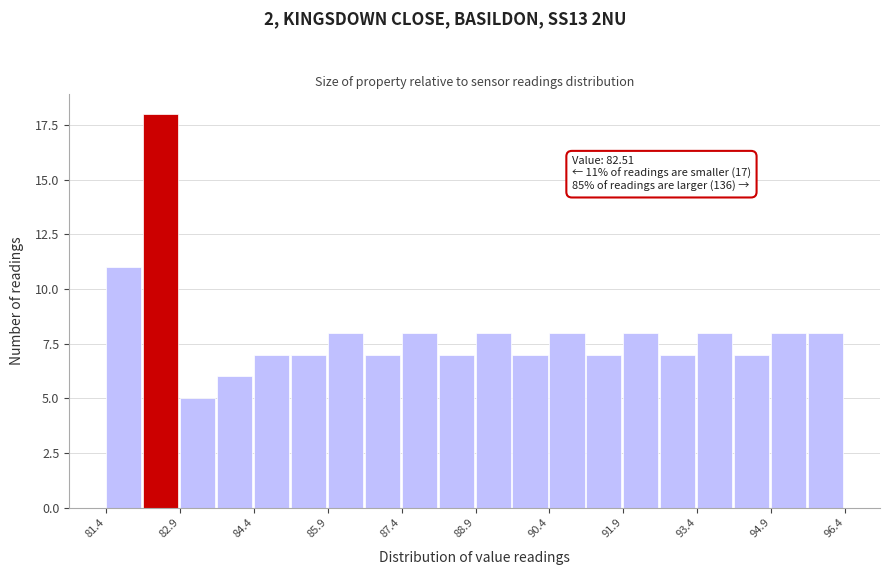

Around what value on the x-axis is the tallest bar? Give the approximate position of its centre, as read against the axis.

82.4